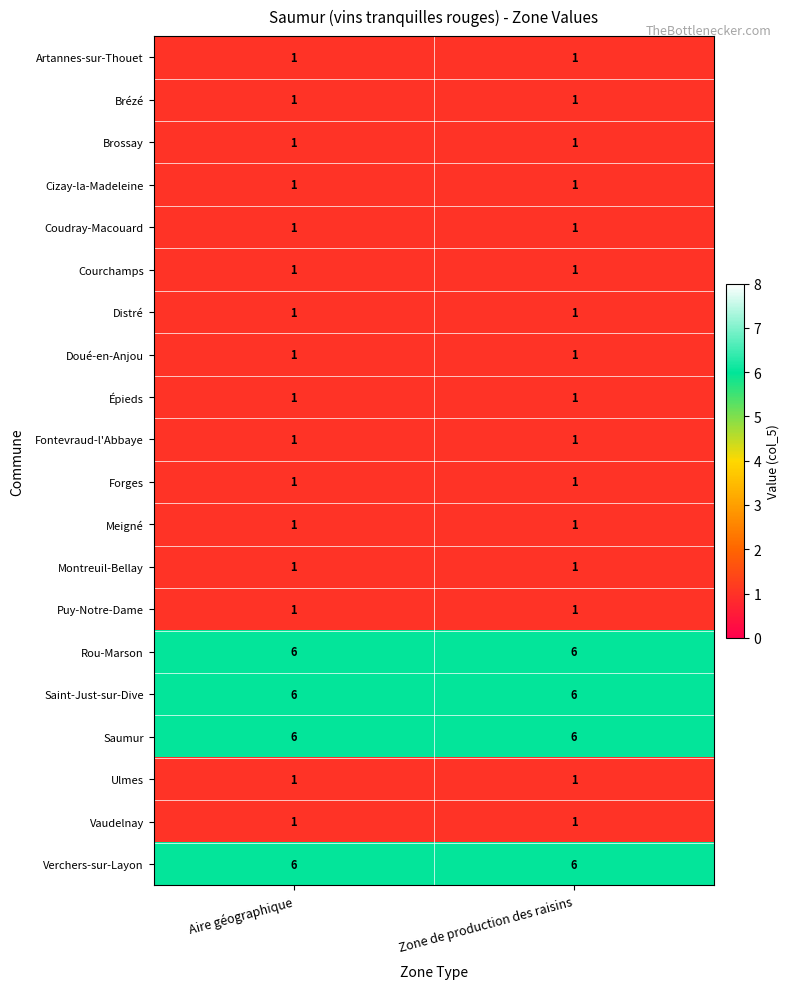

Is it true that Artannes-sur-Thouet equals 1 at Zone de production des raisins?

True